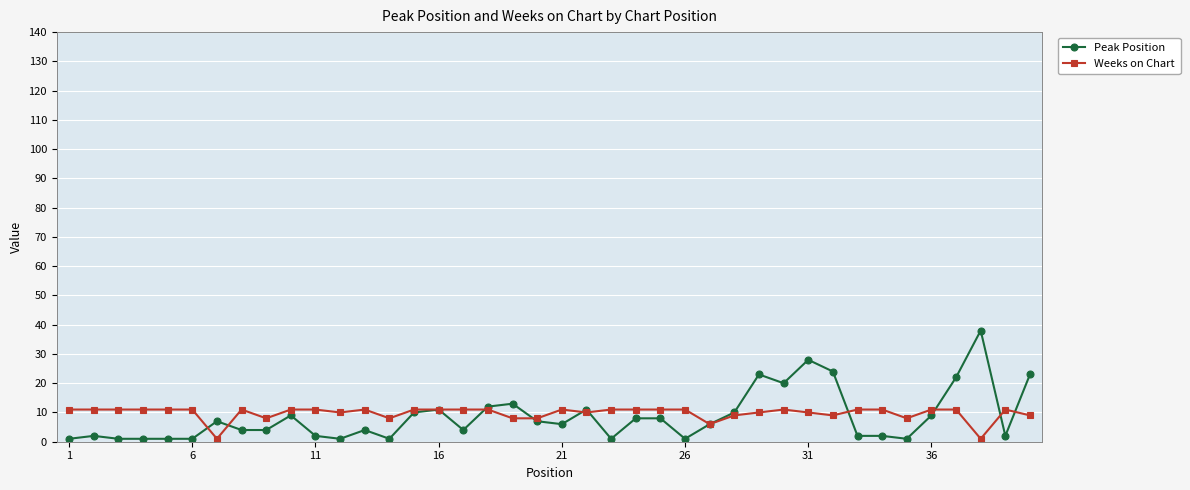

True or false: Weeks on Chart has more than 0 points higher than both neighbors.

True